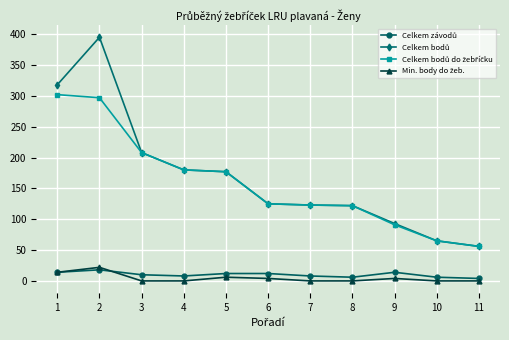

What is the maximum value shown in the chart?

395